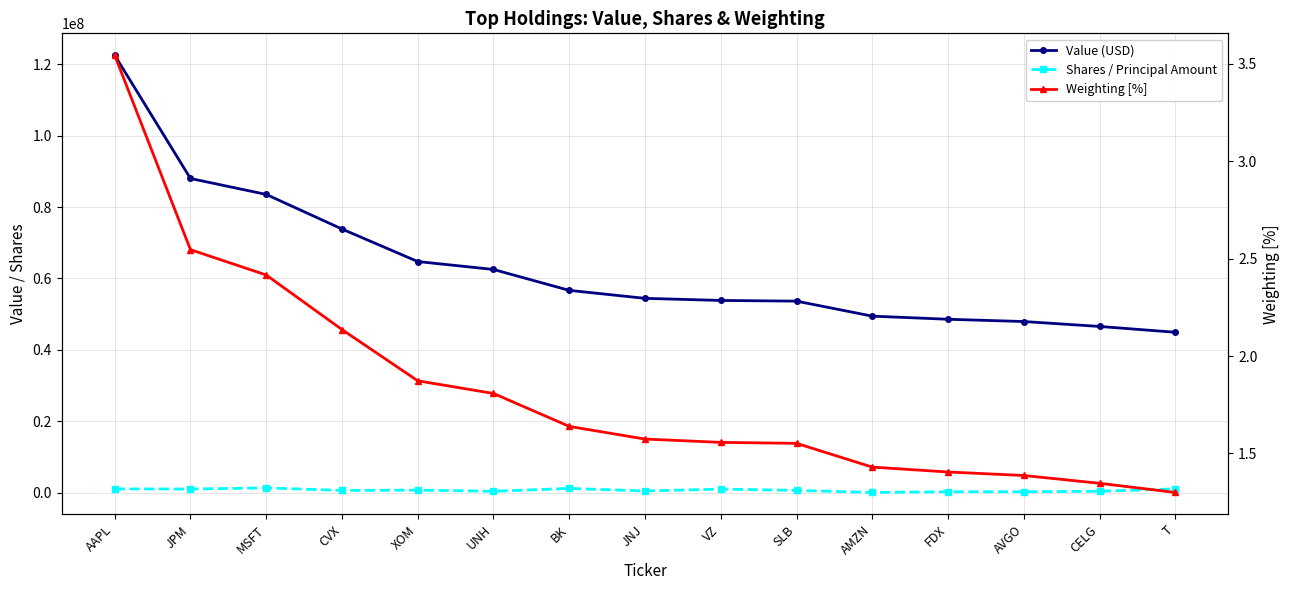

What is the sum of all Shares / Principal Amount values?

10530248.0